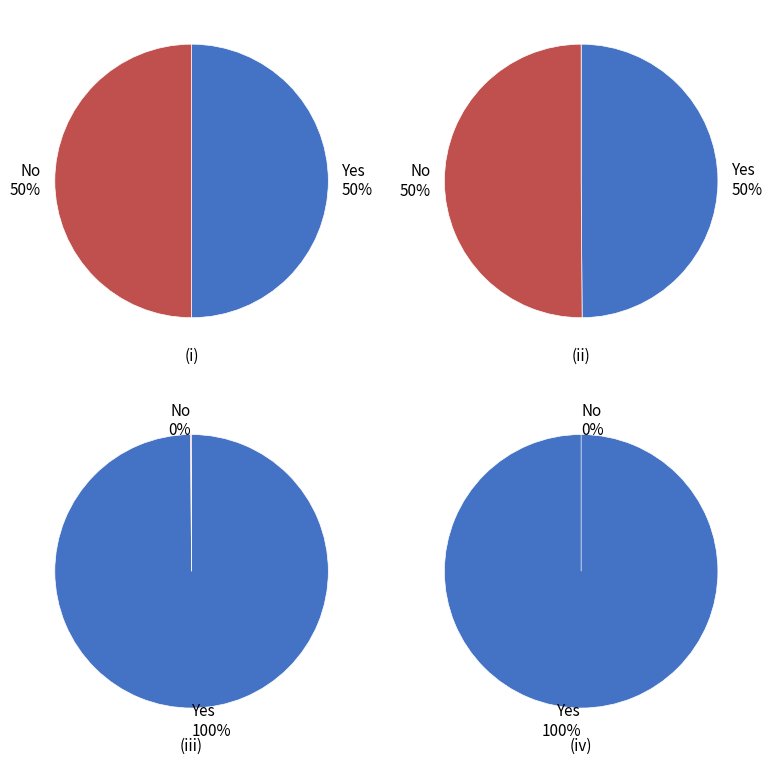

Does any single category account for the majority?

No